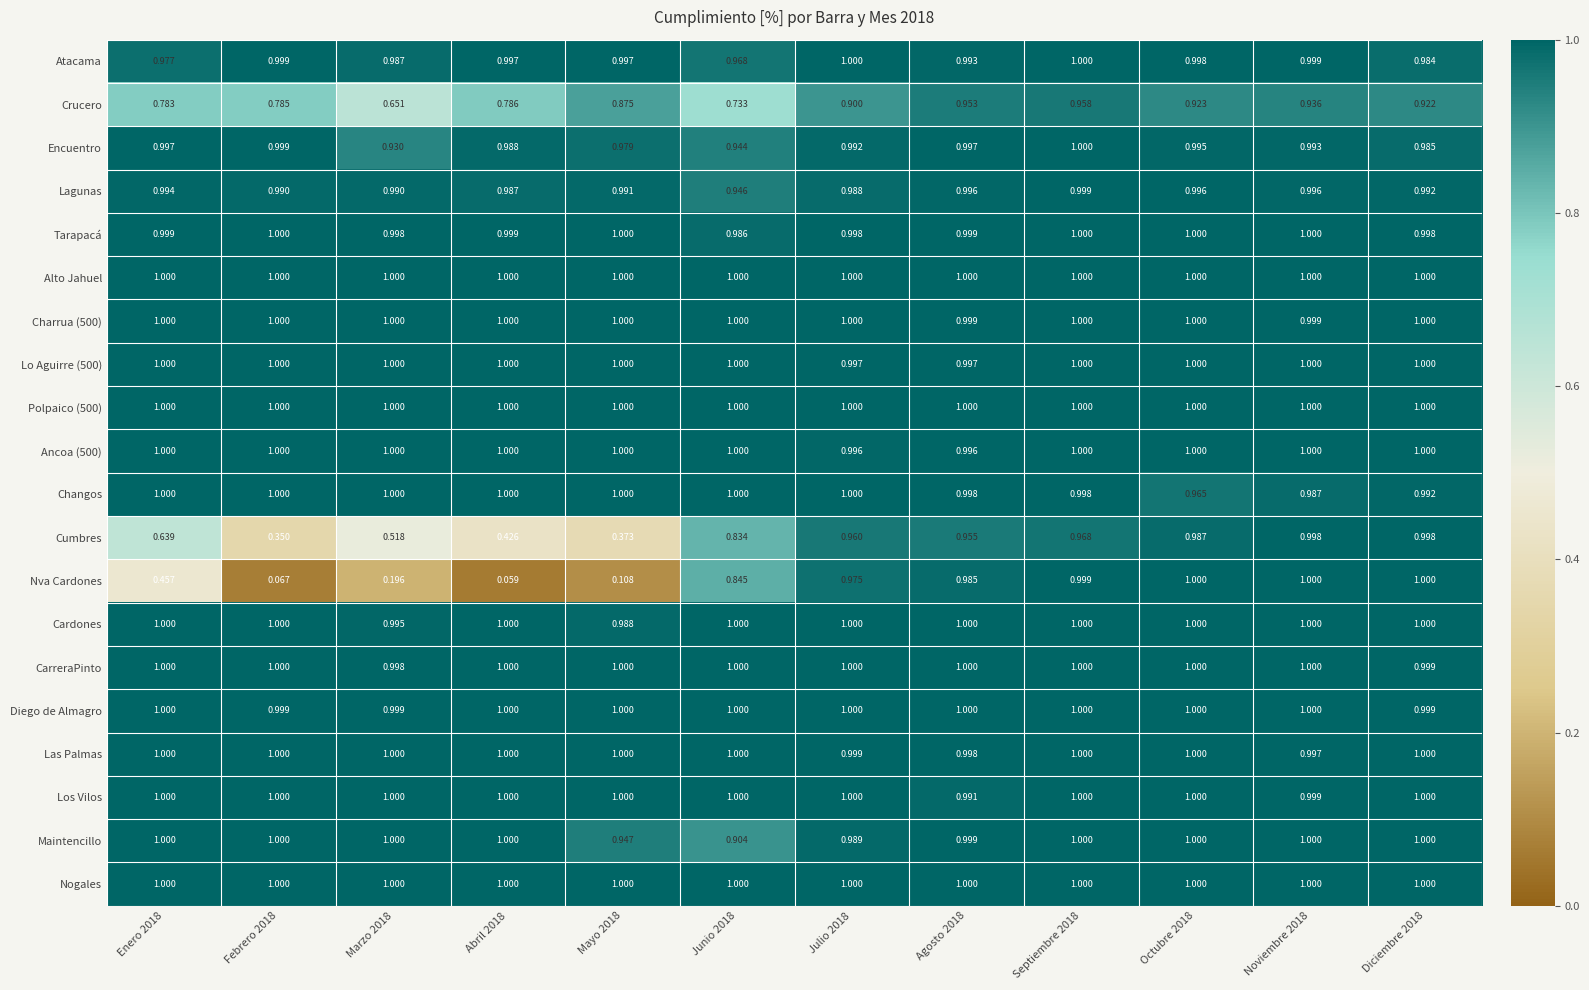

What is the total value across all series at Septiembre 2018?

19.9